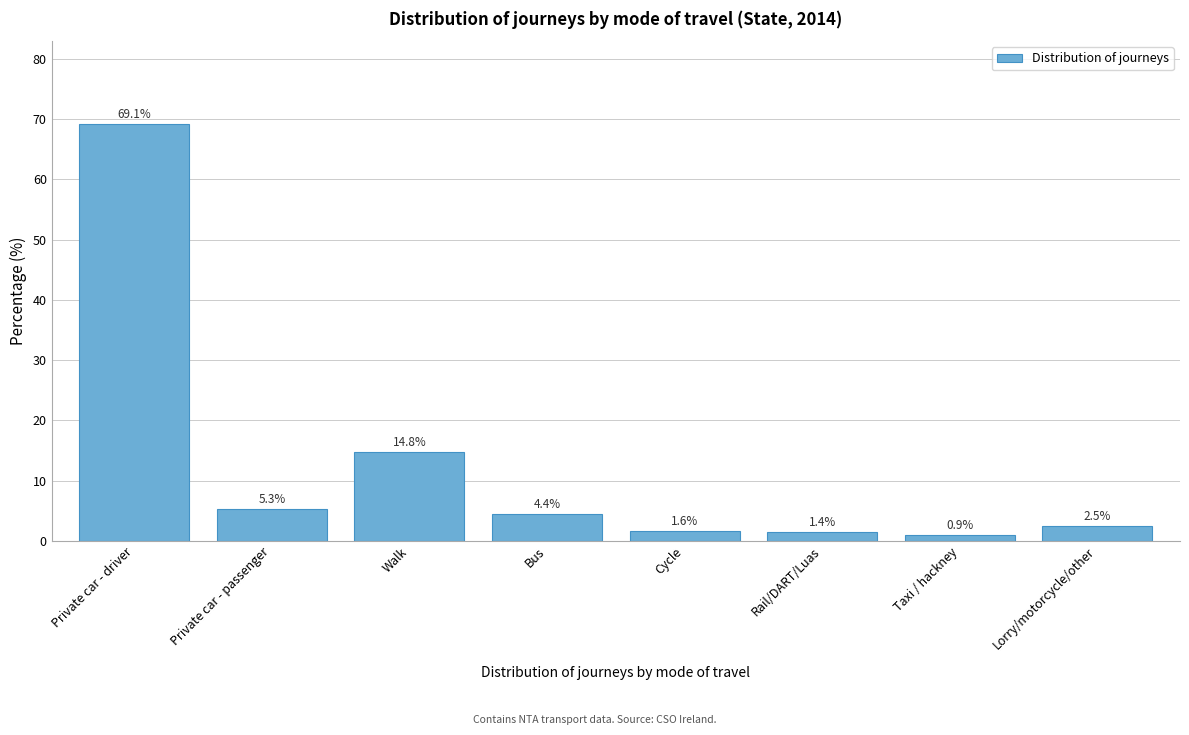

Reading left to right, extract all data points from this chart.

Private car - driver=69.1	Private car - passenger=5.3	Walk=14.8	Bus=4.4	Cycle=1.6	Rail/DART/Luas=1.4	Taxi / hackney=0.9	Lorry/motorcycle/other=2.5